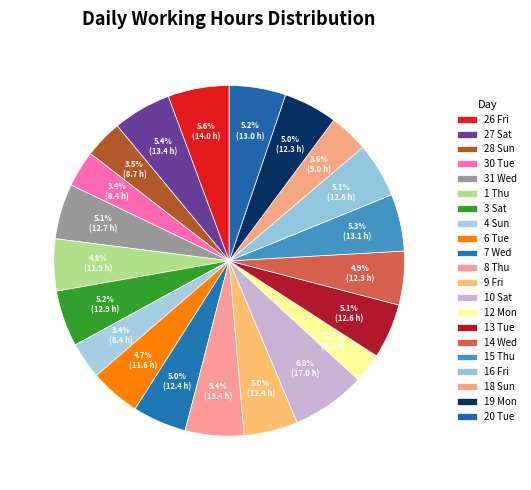

The 31 Wed slice represents 5% of the pie. True or false?

True